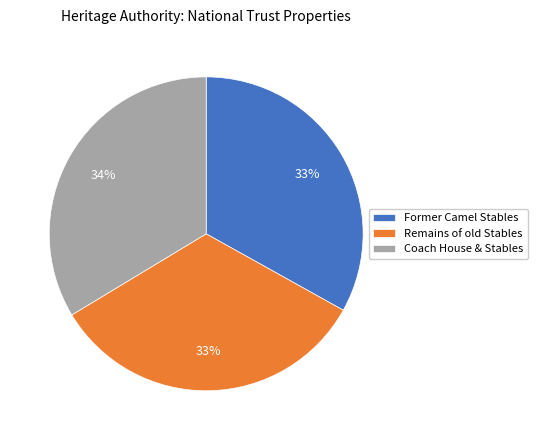

Is the sum of Coach House & Stables and Remains of old Stables greater than half?

Yes